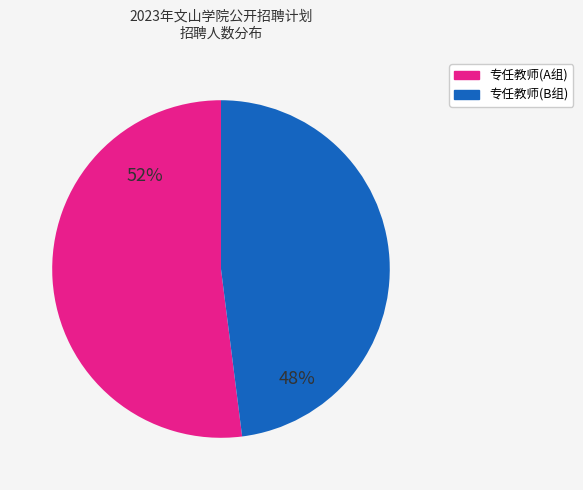

Is there a majority slice in this chart?

Yes